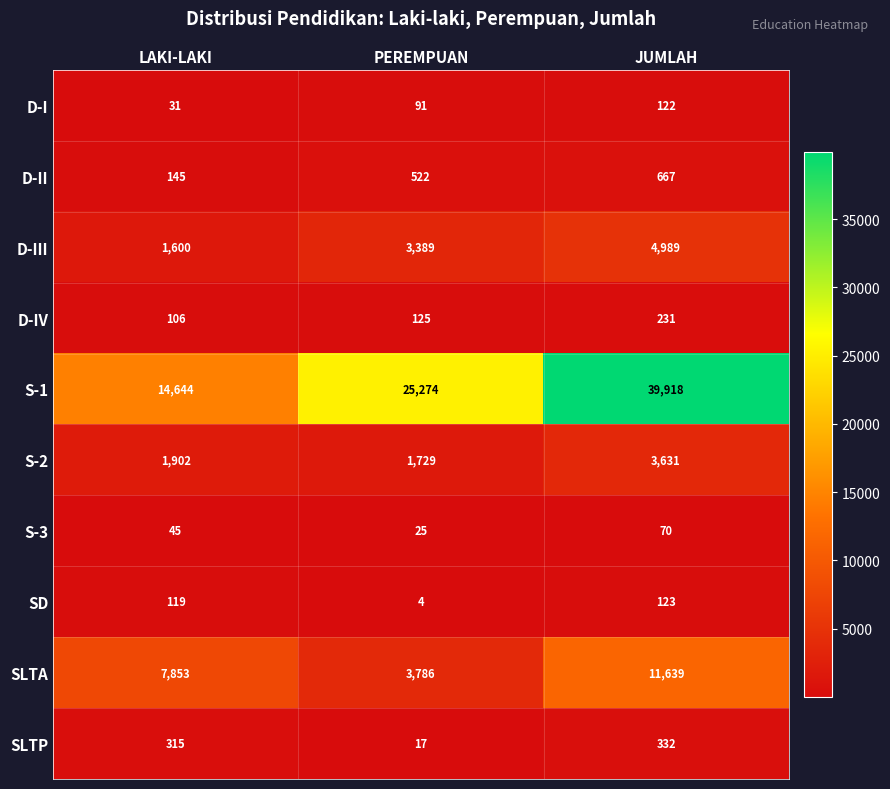

Which category has the highest value in the SD series?

JUMLAH